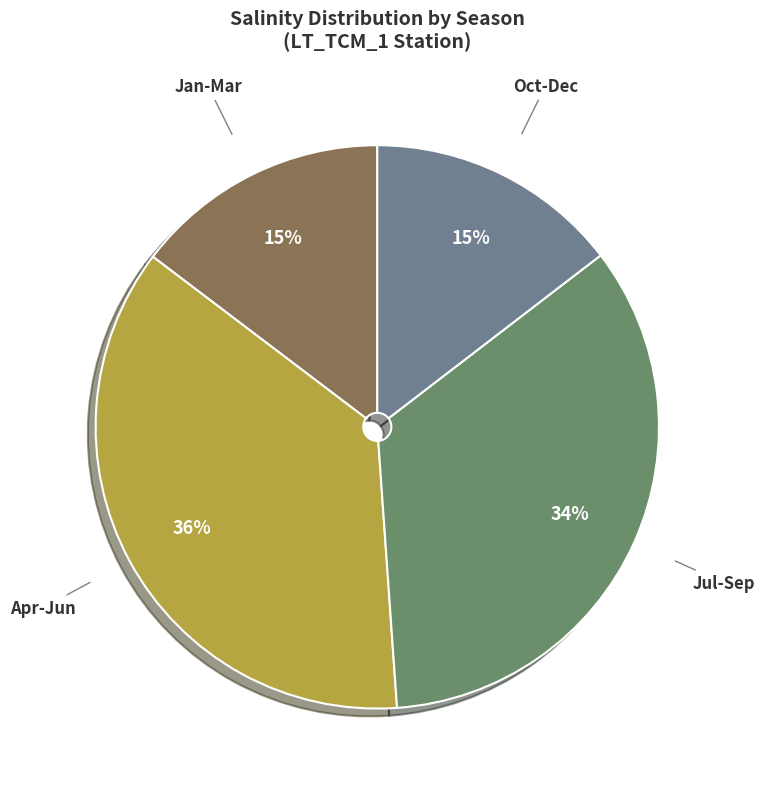

What is the largest slice in the pie chart?

Apr-Jun